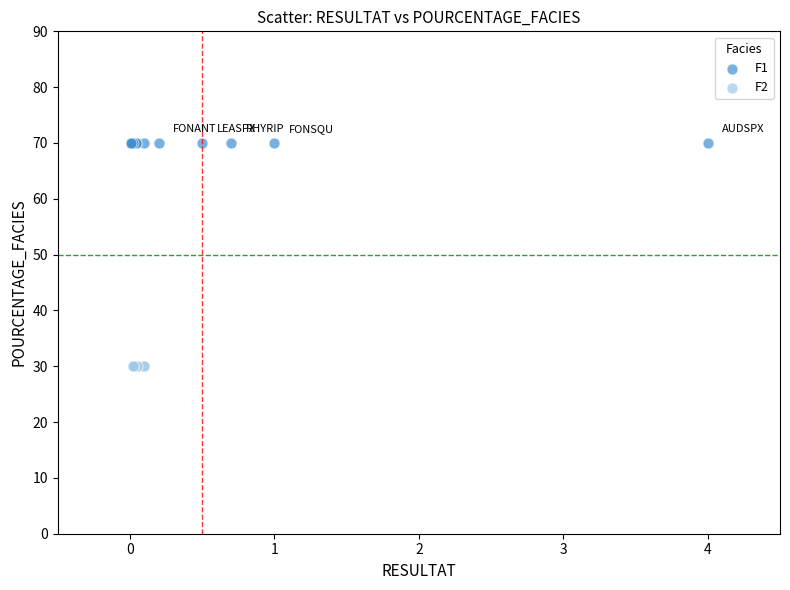

Which series reaches the minimum Y coordinate?

F2